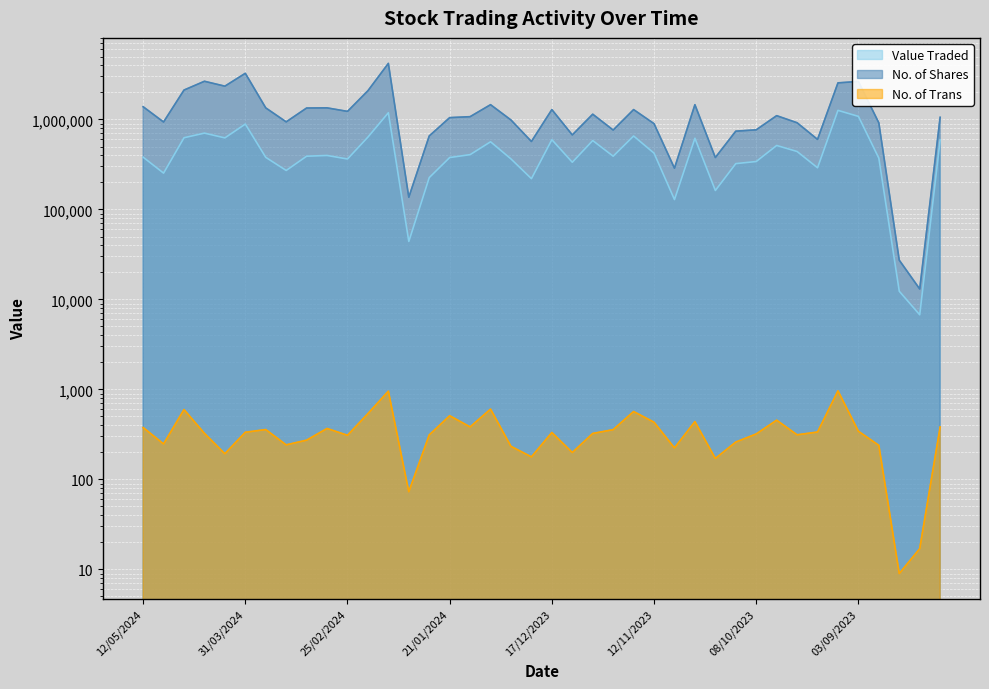

Rank the series at 31/12/2023 from lowest to highest value.

No. of Trans, Value Traded, No. of Shares